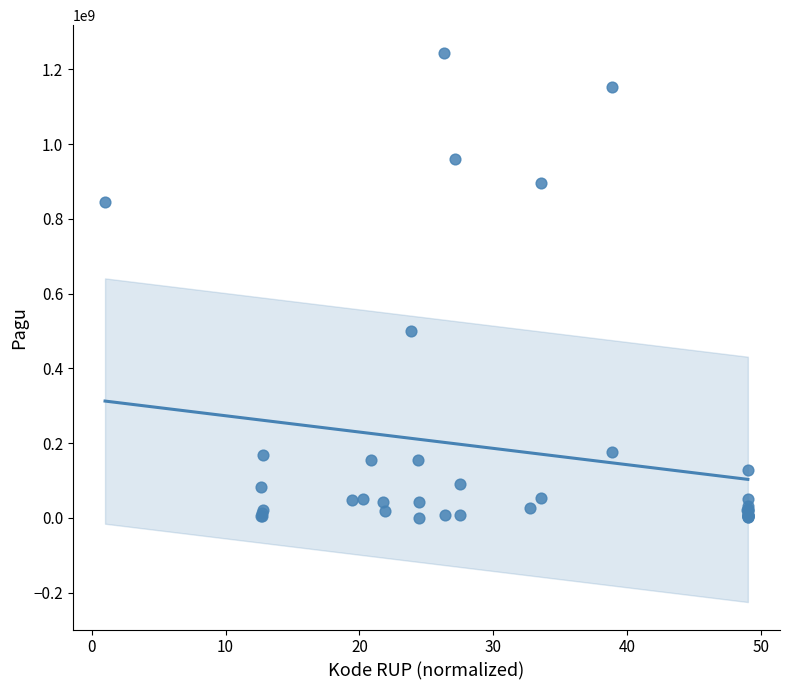

What Y value in the scatter plot is closest to 622840000?

499932000